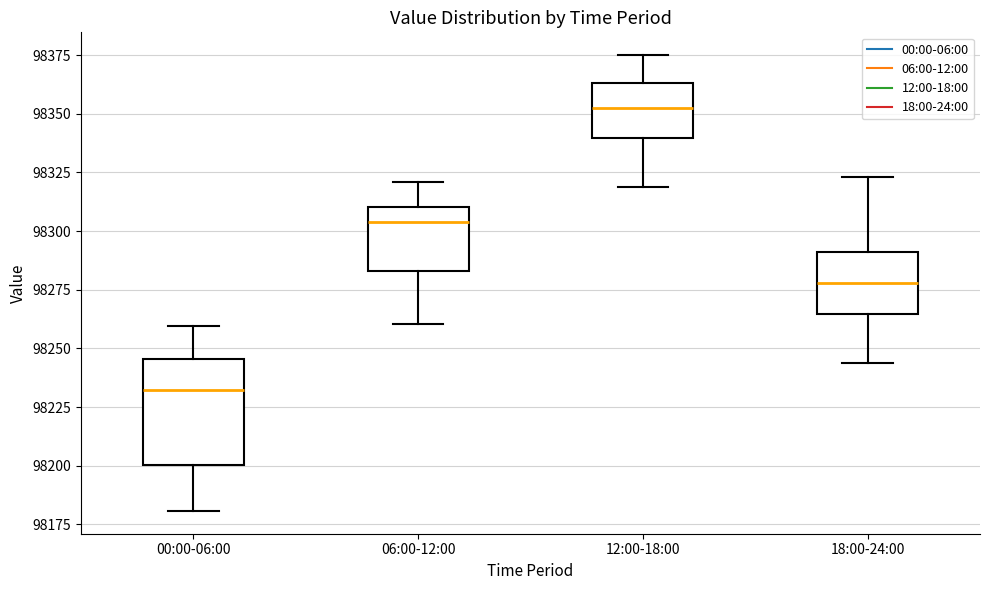

Where is the lower edge of the box for 12:00-18:00 on the y-axis? The values are not printed on the chart, so give them approximately, as read against the axis.

98340